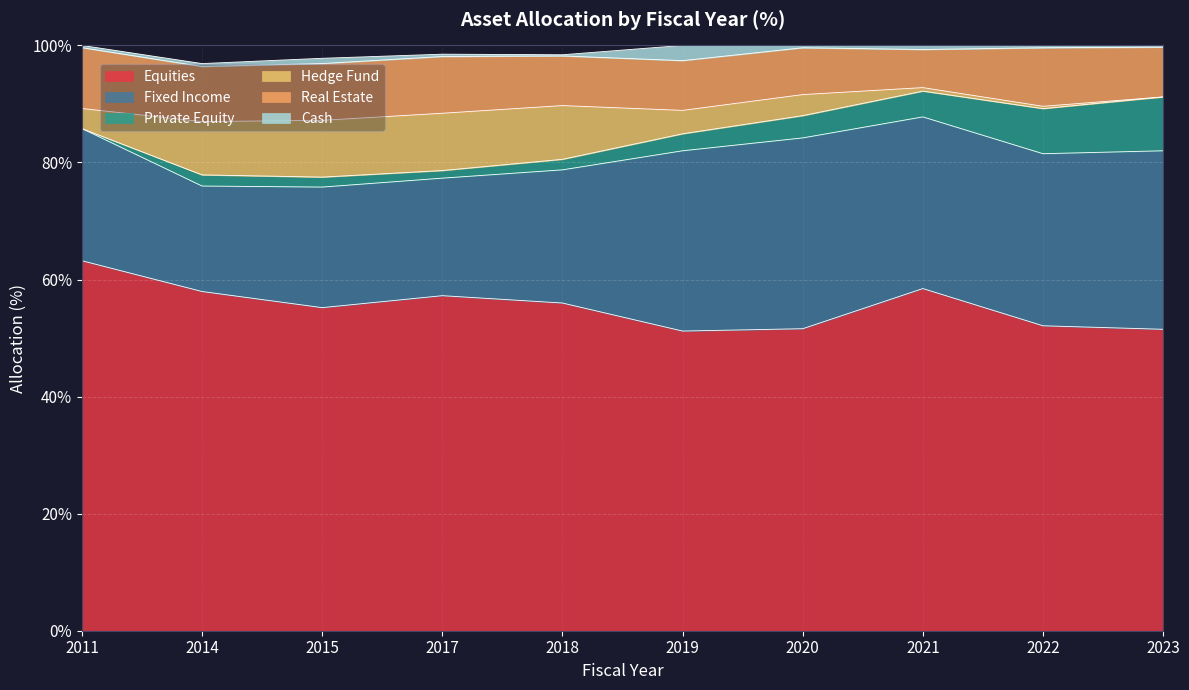

What is the value of the Equities point at the 1st from the left?

63.2